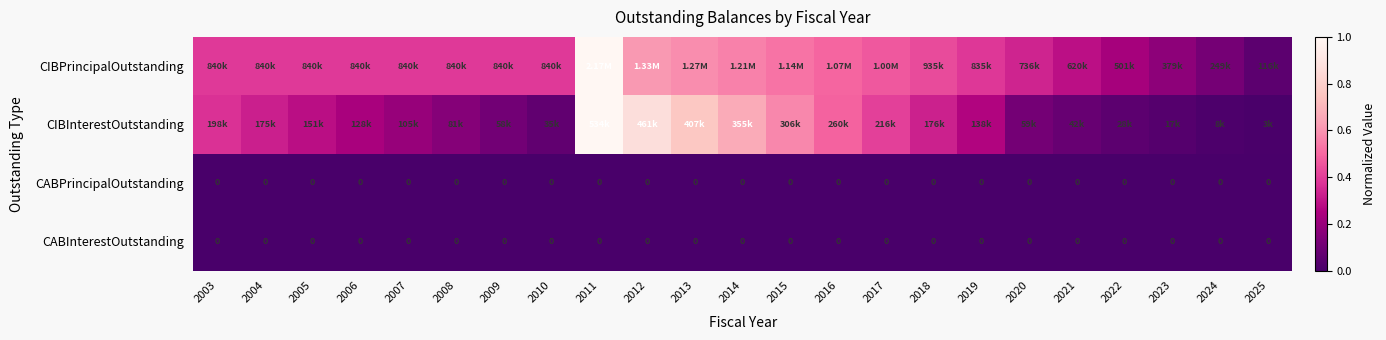

At which category is the sum across all series the highest?

2011